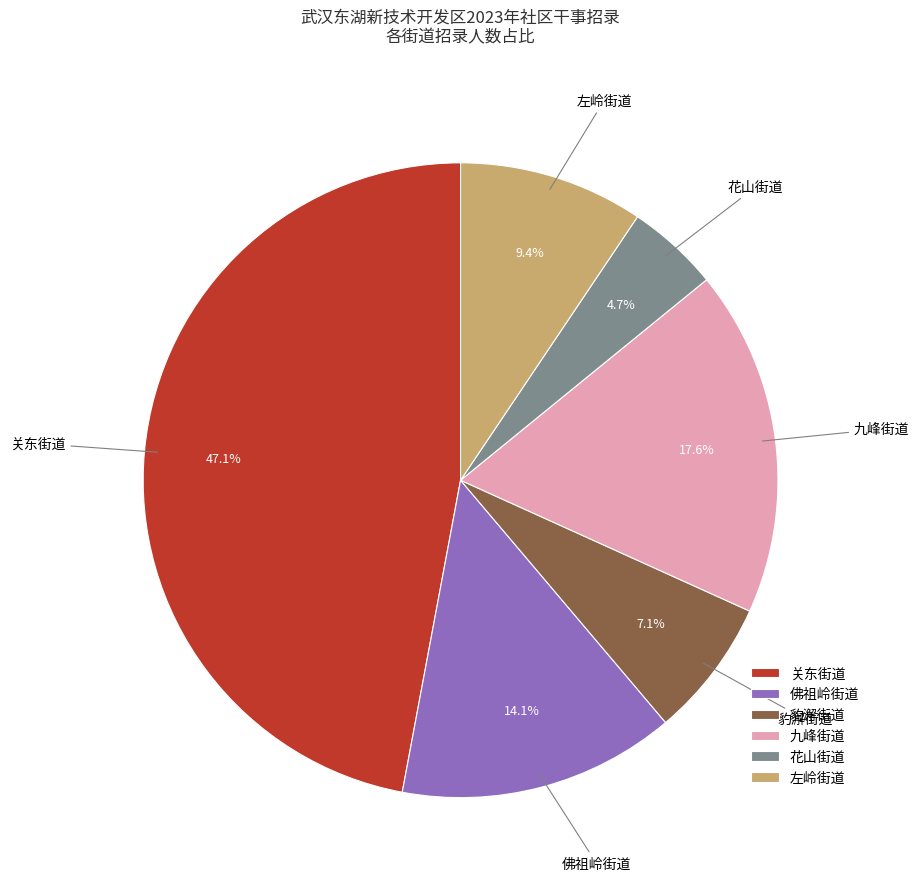

Between 花山街道 and 九峰街道, which is larger?

九峰街道